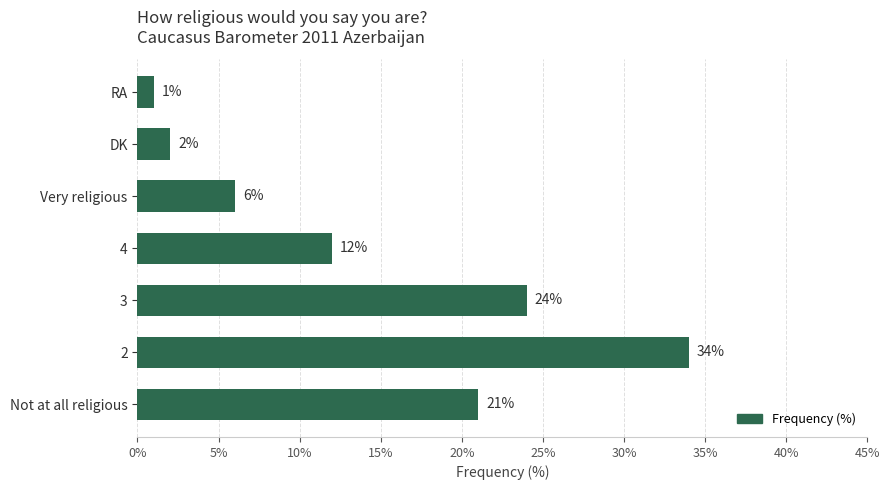

Reading bottom to top, what are all the values shown in this chart?

Not at all religious=21	2=34	3=24	4=12	Very religious=6	DK=2	RA=1